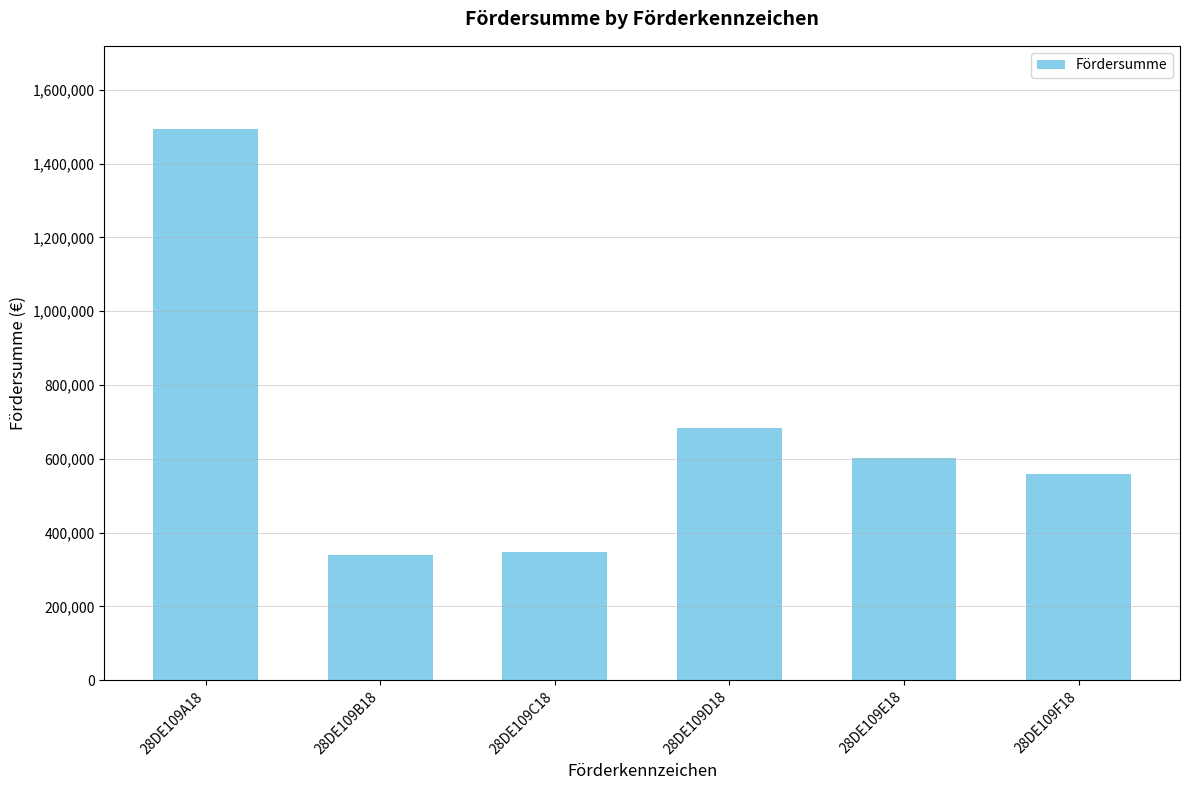

Between 28DE109E18 and 28DE109B18, which is larger?

28DE109E18